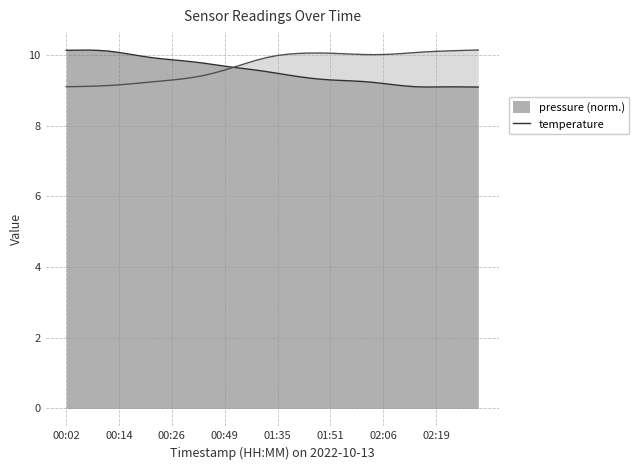

Is it true that the value at 01:10 is 9.9?

True